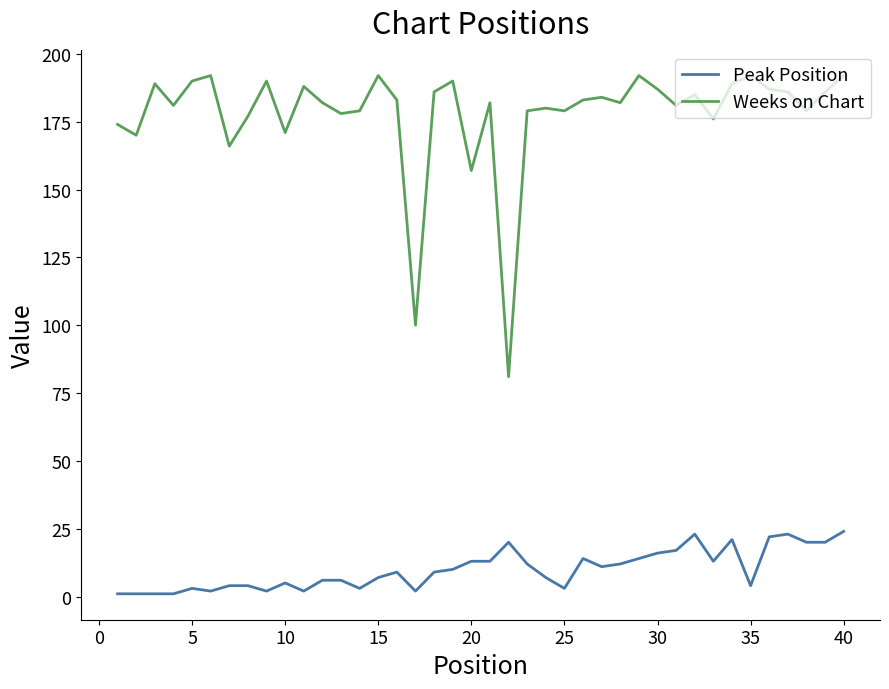

What is the difference between the maximum and second lowest values in the Weeks on Chart series?

92